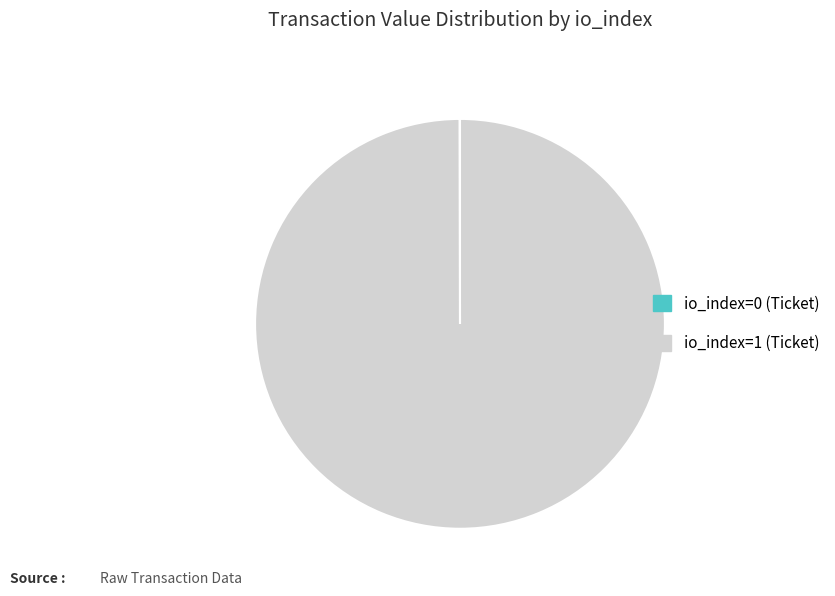

Does io_index=1 (Ticket) account for over 50% of the chart?

Yes